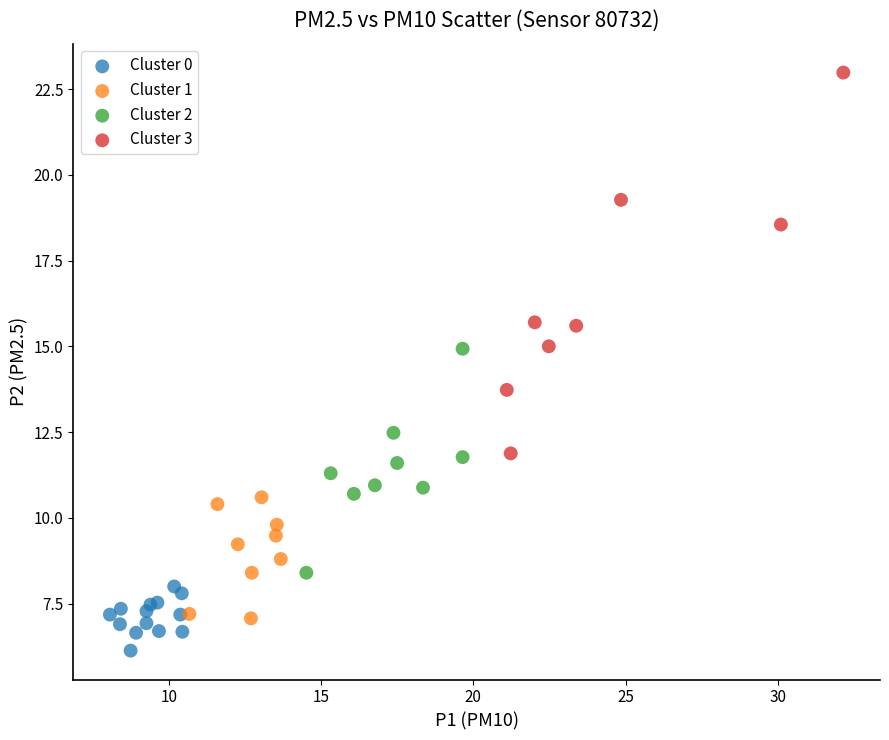

Which series reaches the minimum Y coordinate?

Cluster 0